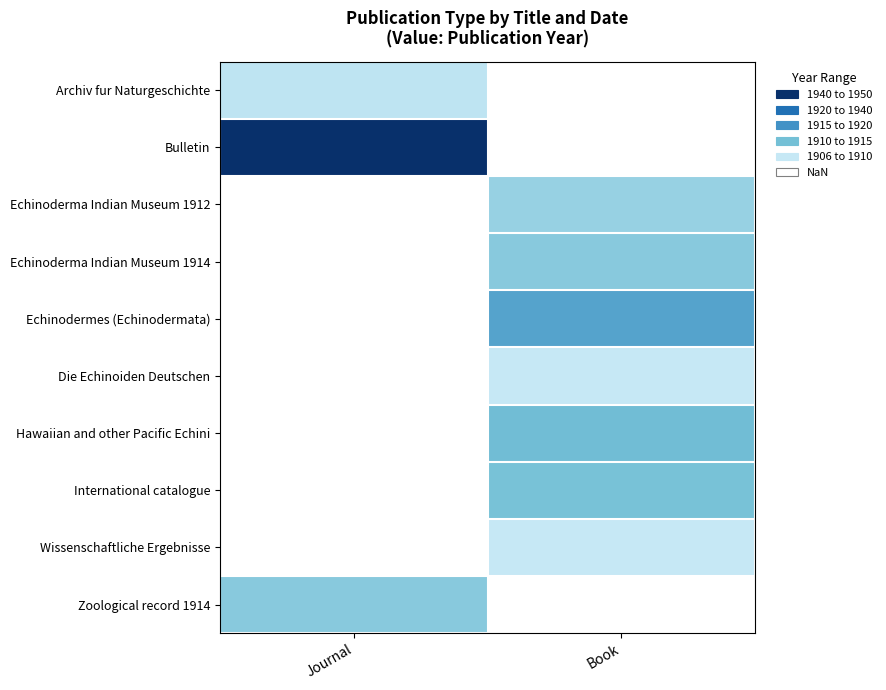

Which series has the largest range (max minus min)?

Archiv fur Naturgeschichte